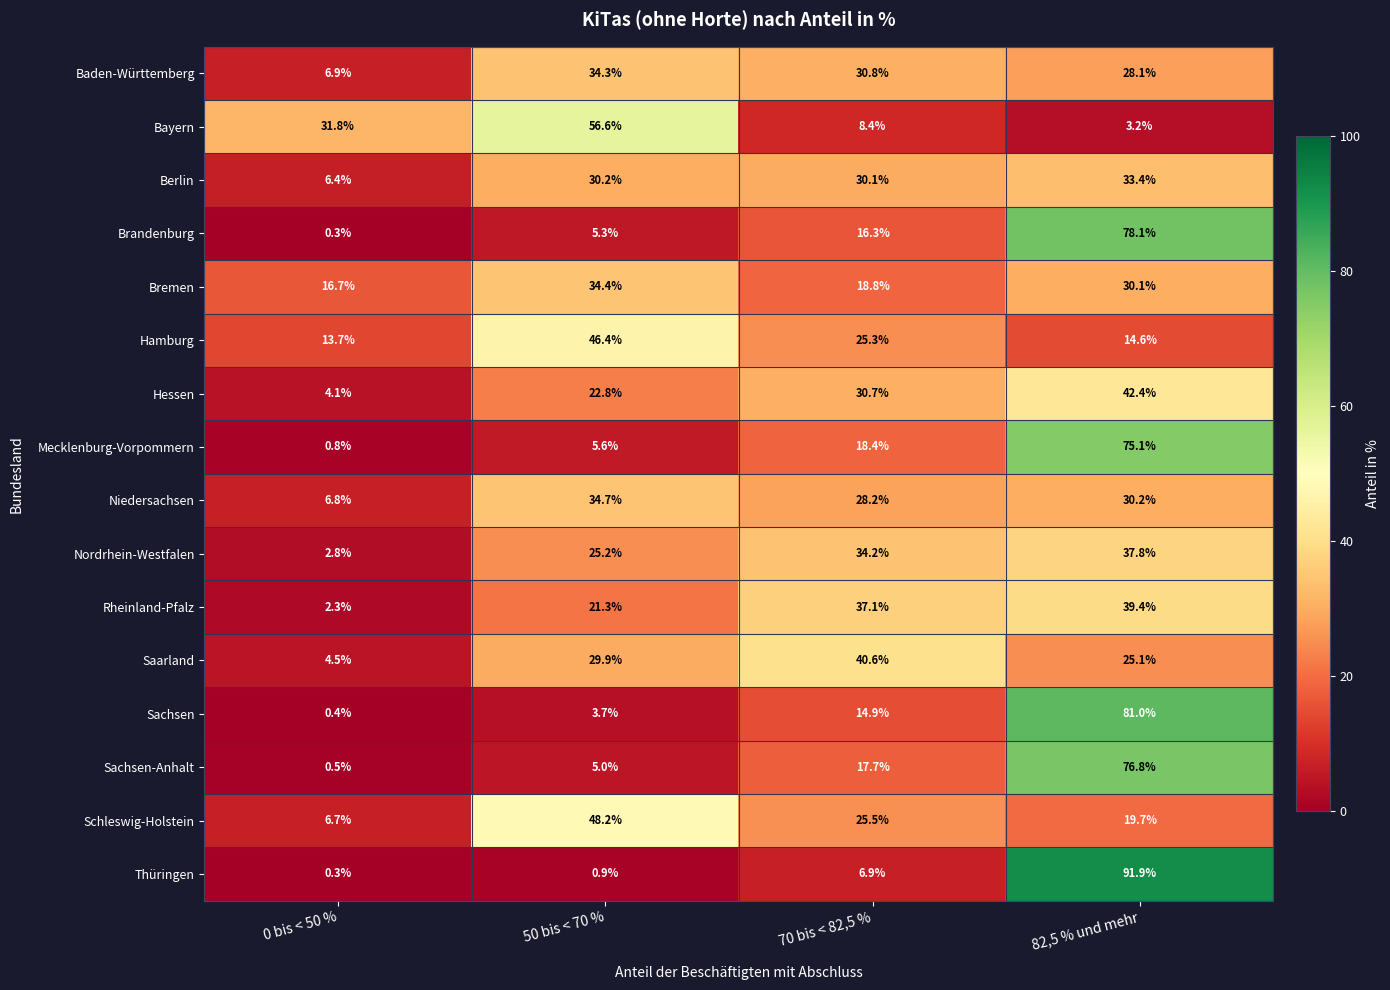

How many data points does each series have?

4